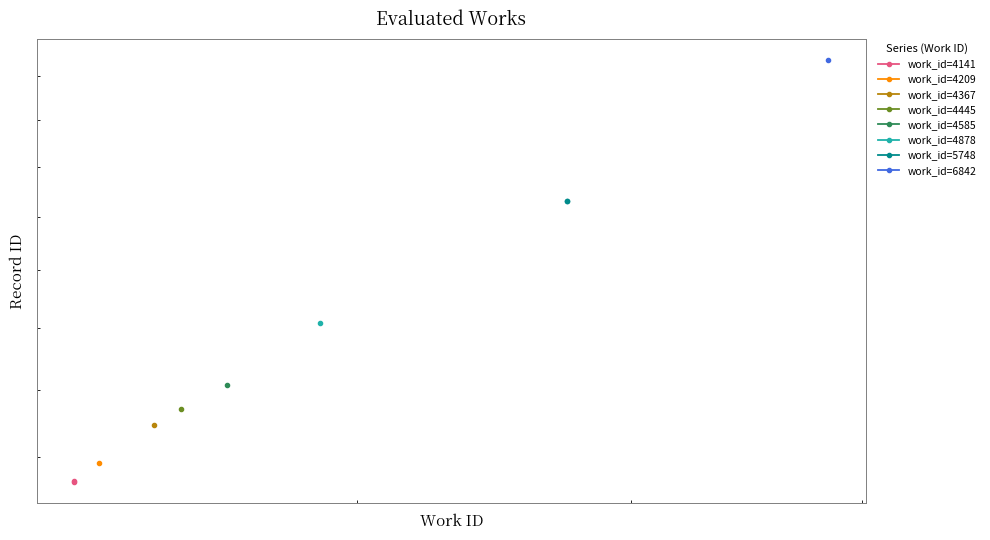

Is the value of work_id=4141 at 100 greater than the value of work_id=5748 at 1000?

No